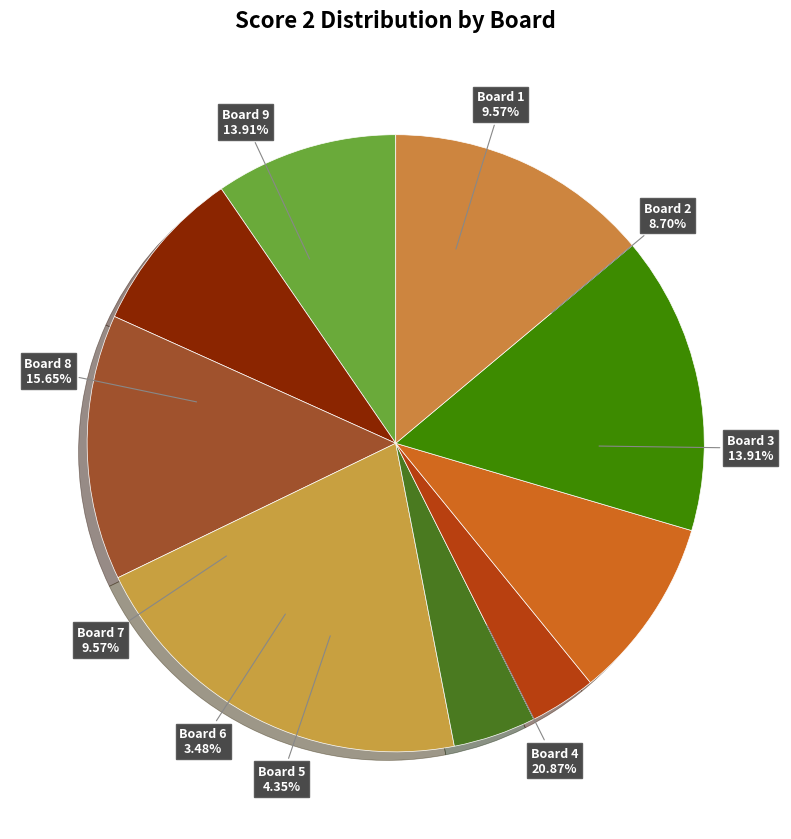

What is the total percentage of 4 and 1?

30.4%